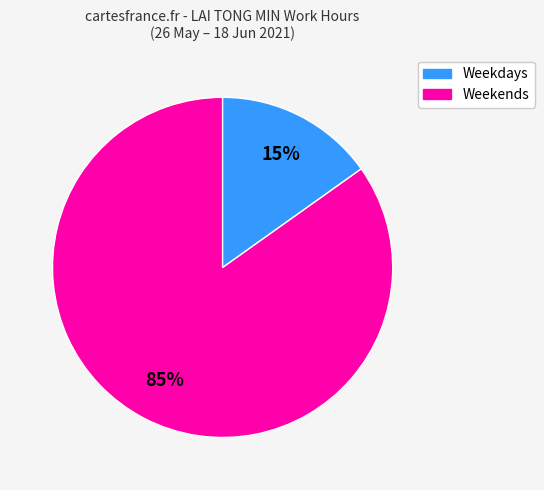

To the nearest percent, what is the difference between the largest and smallest slice percentages?

70%